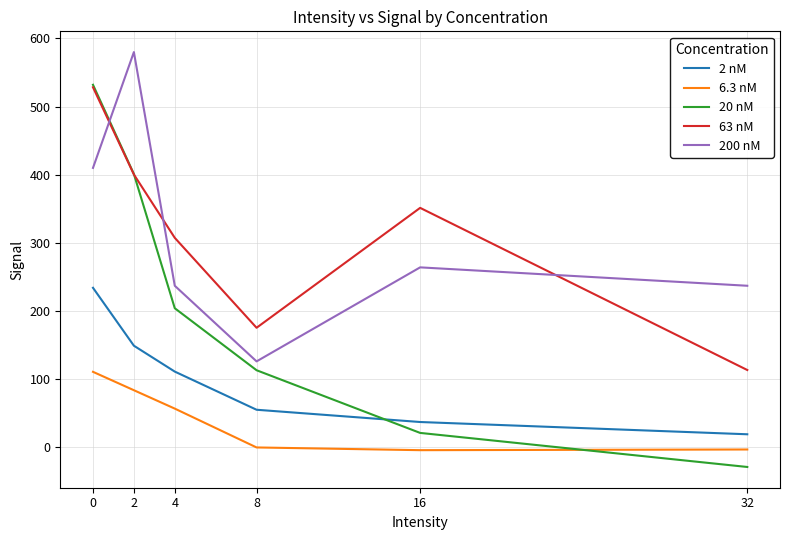

Which label corresponds to the smallest value in the chart?

32